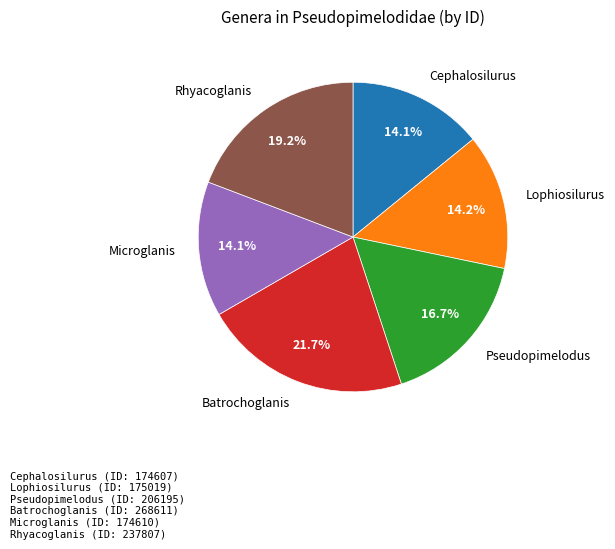

Is the sum of Lophiosilurus and Microglanis greater than half?

No